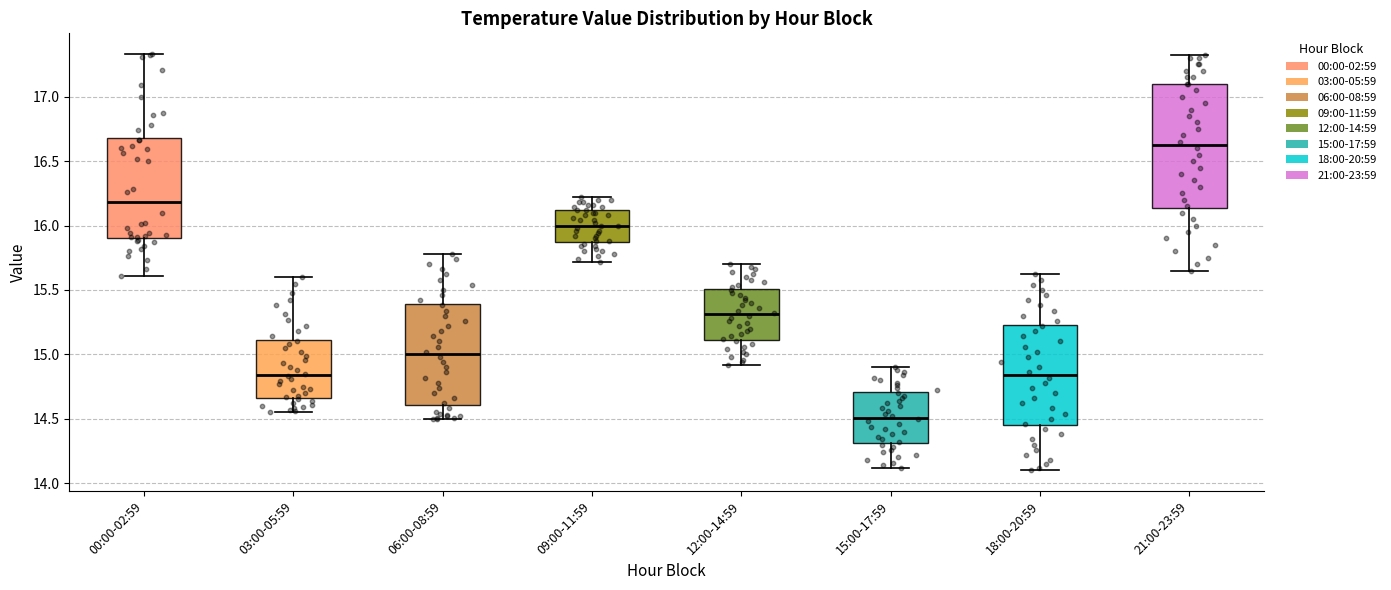

Reading left to right, read every box against the y-axis: the position of its median line, the range the box covers, and the ends of its whiskers. The values are not printed on the chart, so give them approximately, as read against the axis.

00:00-02:59: median 16.20, box 15.90 to 16.70, whiskers 15.60 to 17.35
03:00-05:59: median 14.85, box 14.65 to 15.10, whiskers 14.55 to 15.60
06:00-08:59: median 15.00, box 14.60 to 15.40, whiskers 14.50 to 15.80
09:00-11:59: median 16.00, box 15.90 to 16.10, whiskers 15.70 to 16.20
12:00-14:59: median 15.30, box 15.10 to 15.50, whiskers 14.90 to 15.70
15:00-17:59: median 14.50, box 14.30 to 14.70, whiskers 14.10 to 14.90
18:00-20:59: median 14.85, box 14.45 to 15.25, whiskers 14.10 to 15.60
21:00-23:59: median 16.65, box 16.15 to 17.10, whiskers 15.65 to 17.30